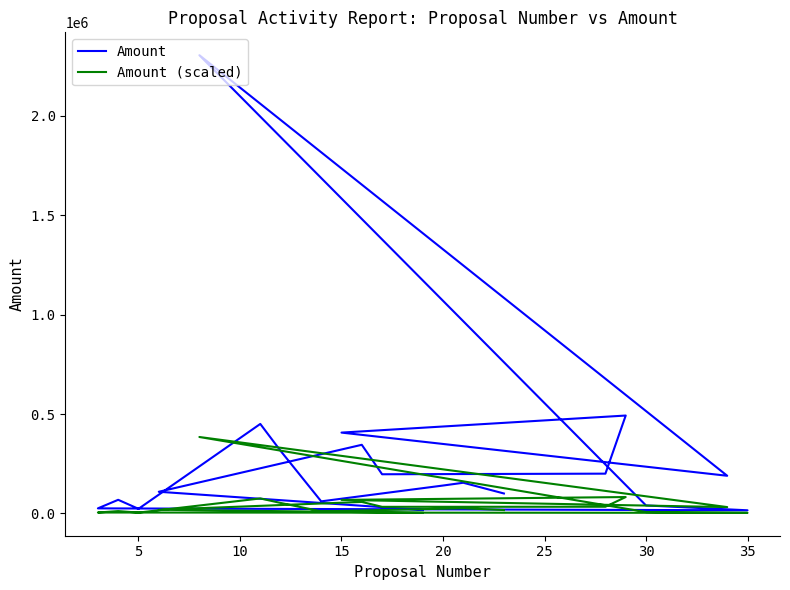

Rank the series by their average value, from lowest to highest.

Amount (scaled), Amount